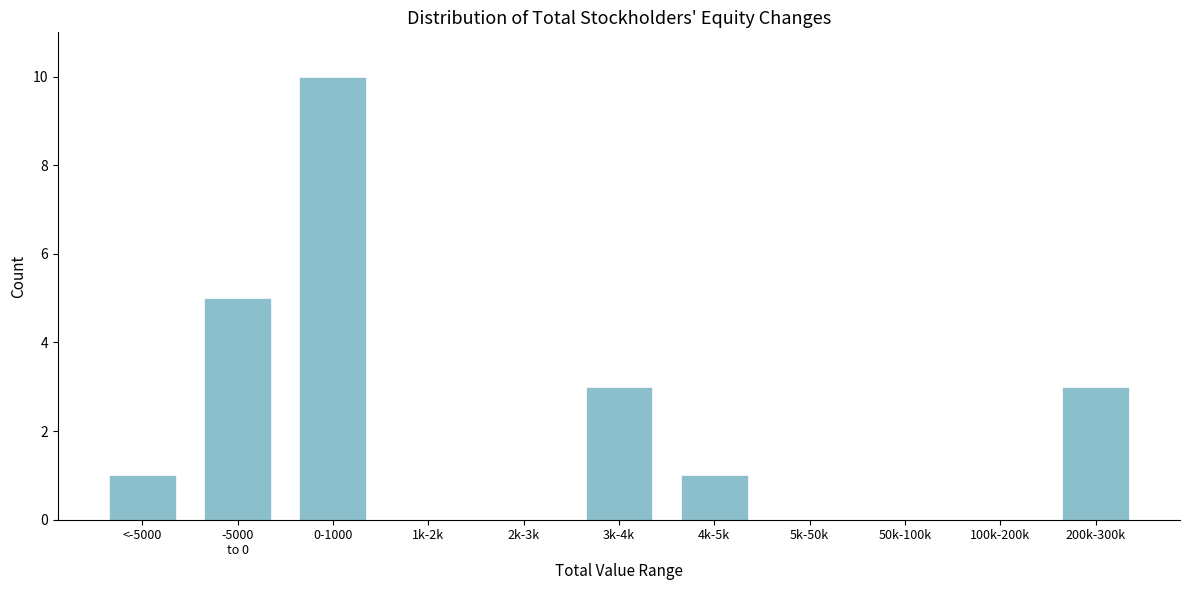

Is it true that the value at 2k-3k is 0?

True